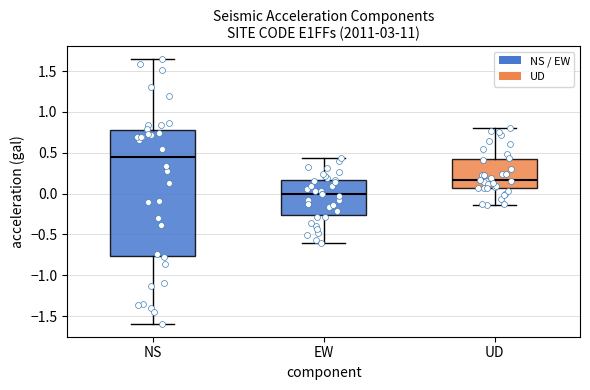

Reading left to right, transcribe this box plot: for each box, give where its median line is, the range the box spans, and where its two whiskers end, as read against the y-axis. The values are not printed on the chart, so give them approximately, as read against the axis.

NS: median 0.45, box -0.75 to 0.80, whiskers -1.60 to 1.65
EW: median 0.00, box -0.25 to 0.15, whiskers -0.60 to 0.45
UD: median 0.15, box 0.05 to 0.45, whiskers -0.15 to 0.80